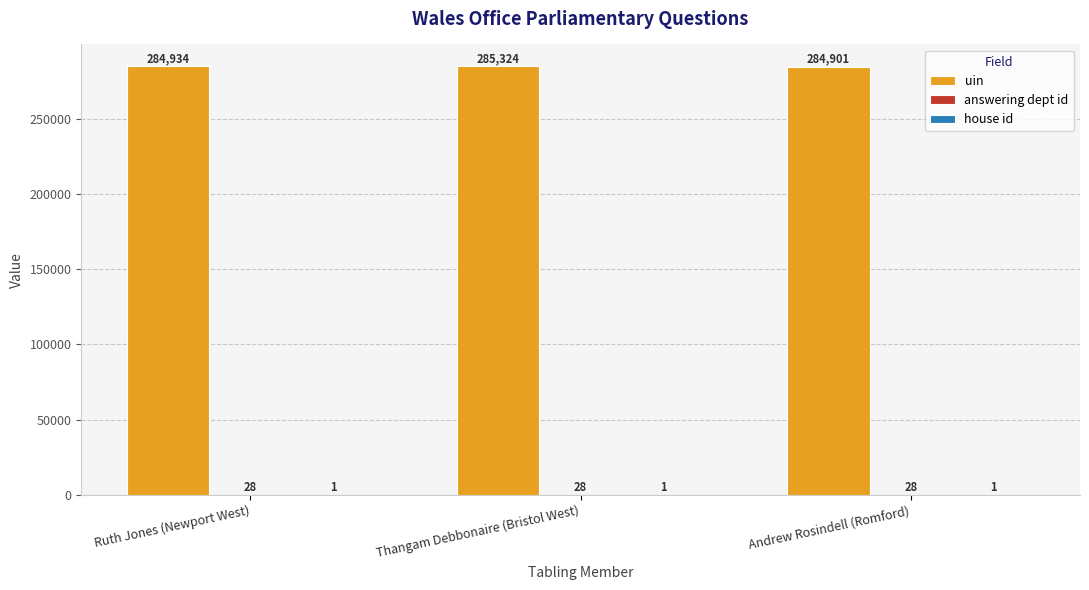

The value of uin at Thangam Debbonaire (Bristol West) is 415115. True or false?

False